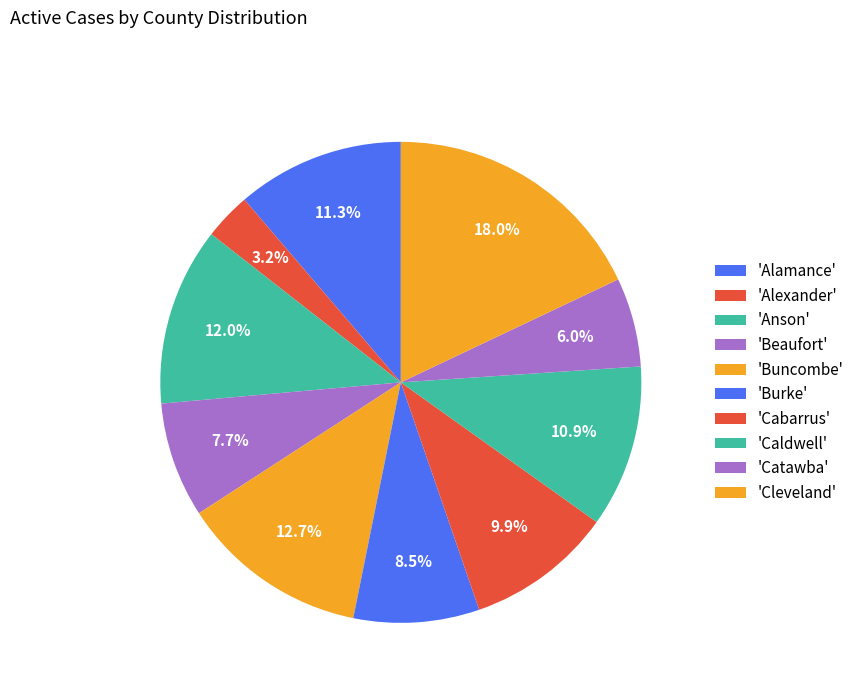

What is the largest slice in the pie chart?

Cleveland